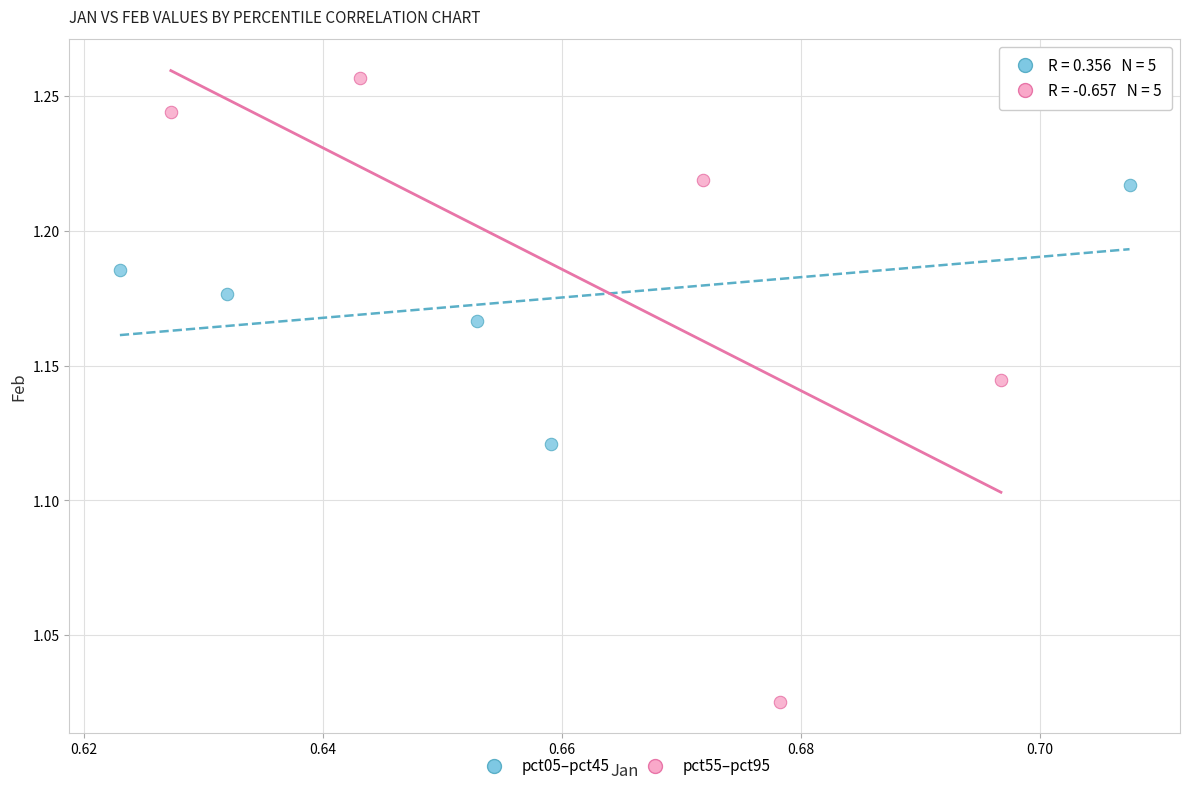

Which series has the widest spread of Y values?

pct55–pct95